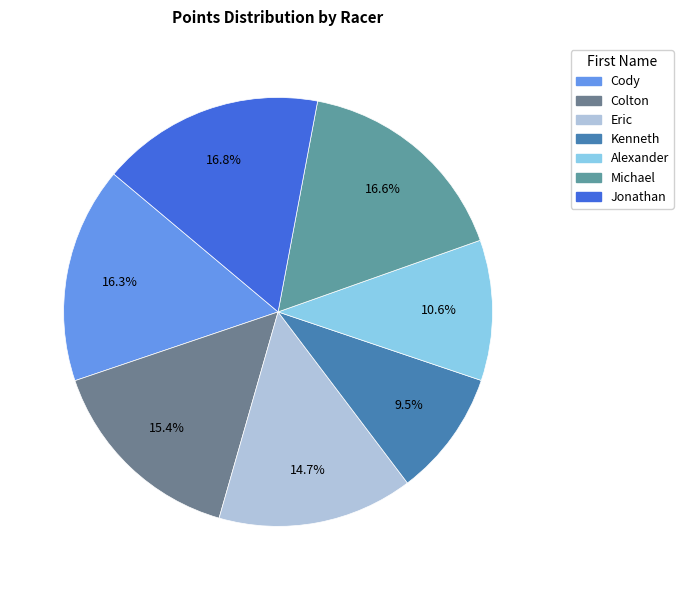

What percentage is the Michael slice, to the nearest percent?

17%